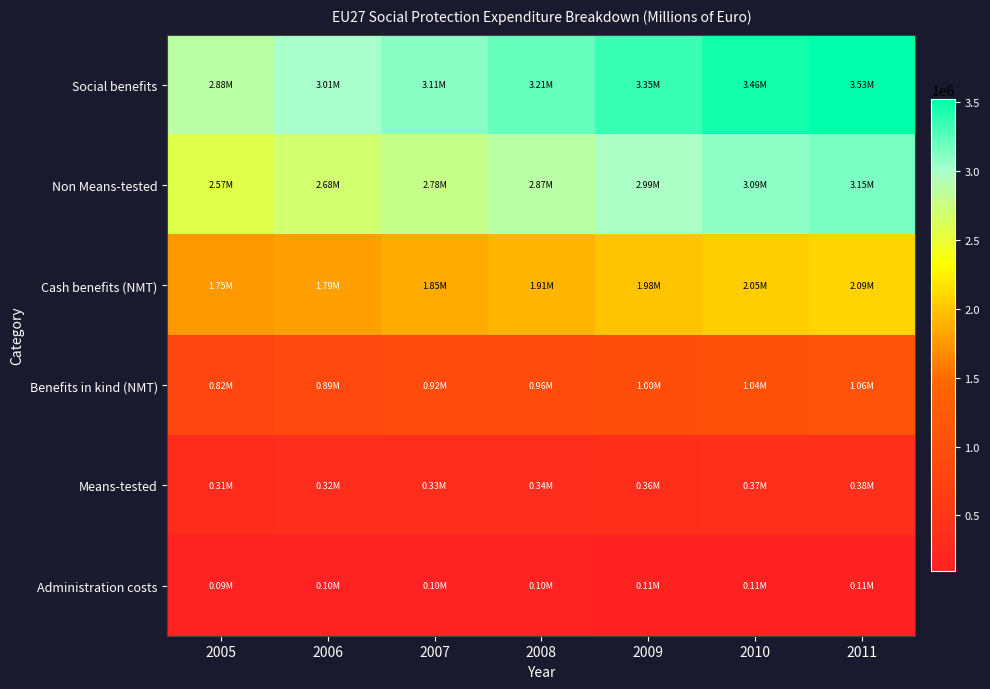

What is the spread (max minus min) of values at 2010?

3350220.5